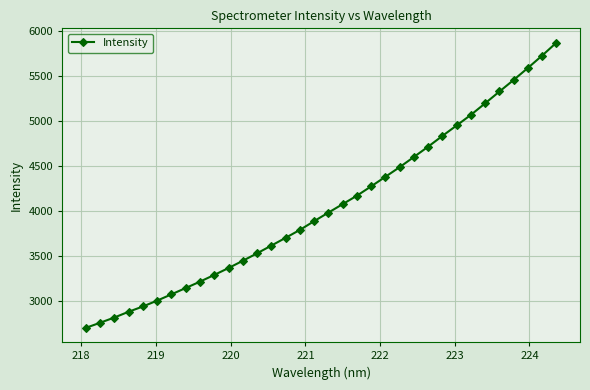

How many series are shown in this chart?

1